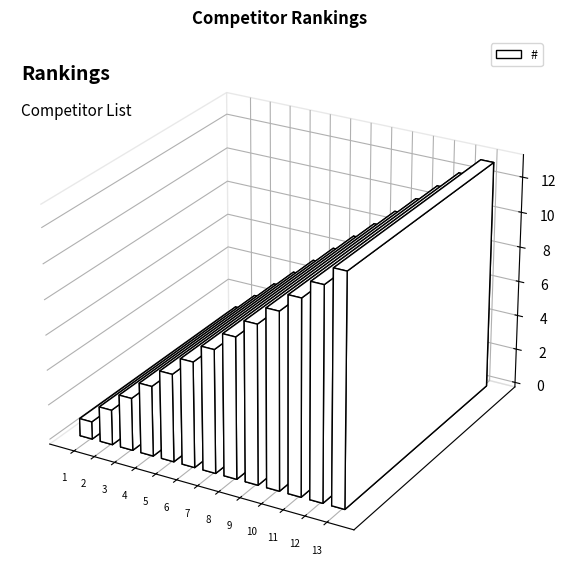

What is the difference between the maximum and minimum values?

12